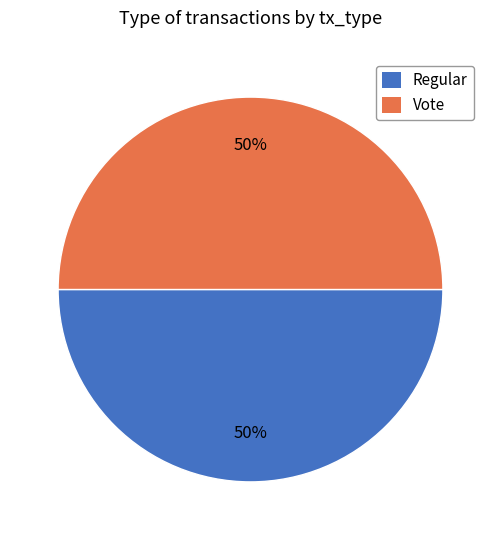

The Regular slice represents 50% of the pie. True or false?

True